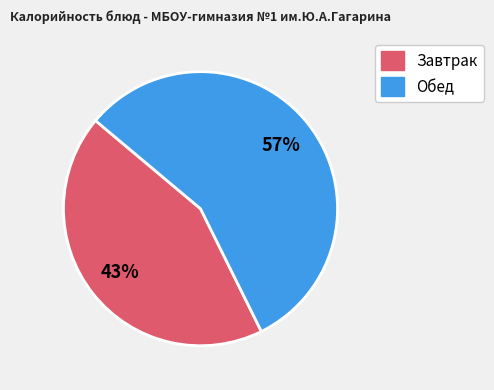

Is it true that Завтрак is 54% of the pie?

False